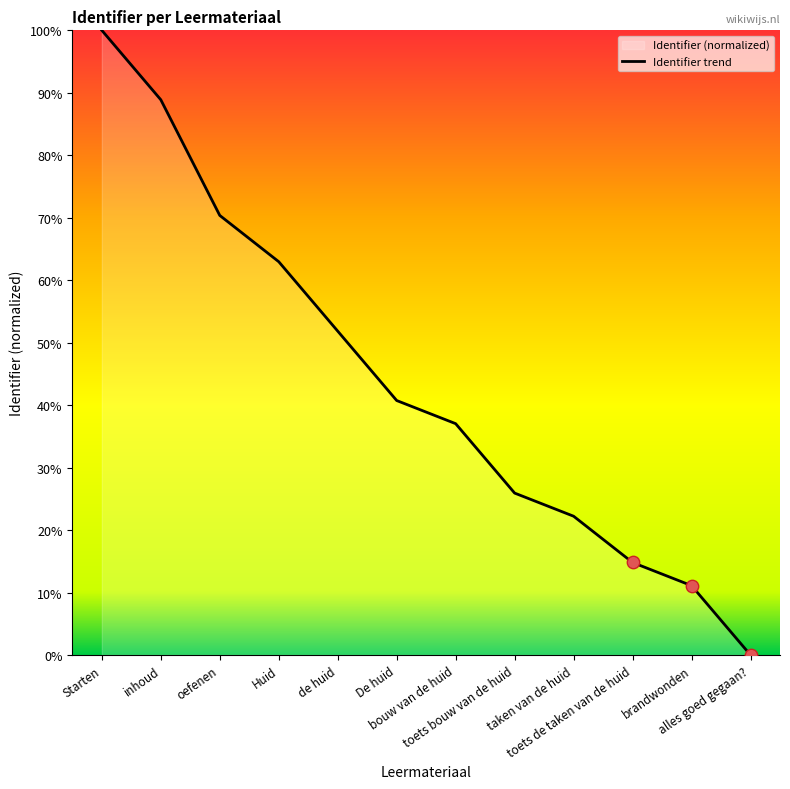

Which has a higher value, brandwonden or inhoud?

inhoud